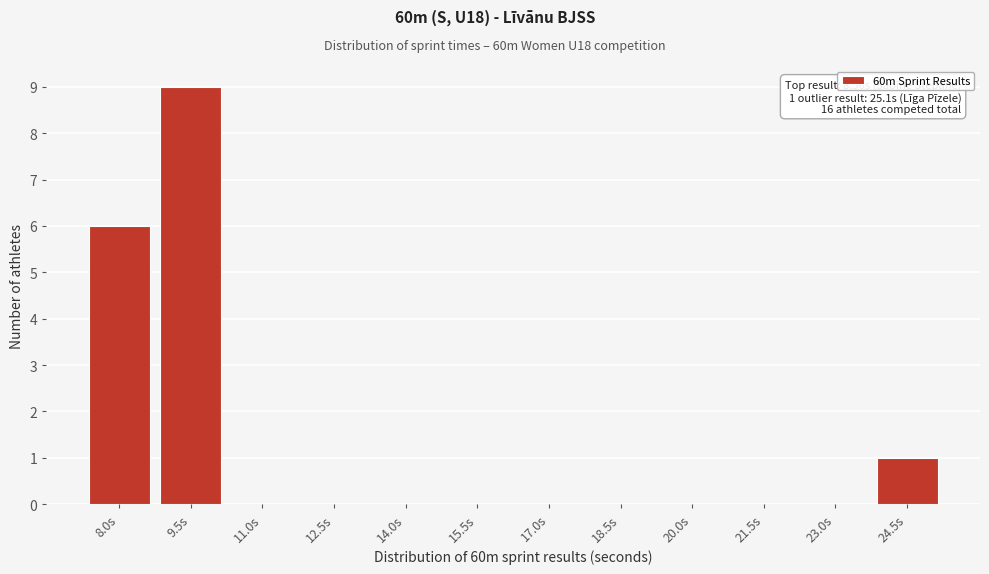

Reading left to right, transcribe all the data shown in this chart.

8.0s=6	9.5s=9	11.0s=0	12.5s=0	14.0s=0	15.5s=0	17.0s=0	18.5s=0	20.0s=0	21.5s=0	23.0s=0	24.5s=1